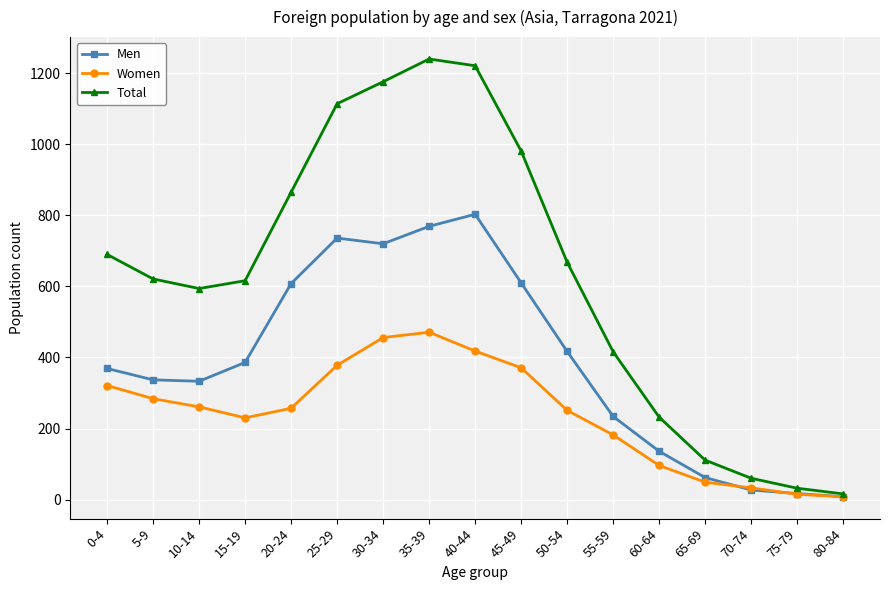

Which series has the largest total across all categories?

Total